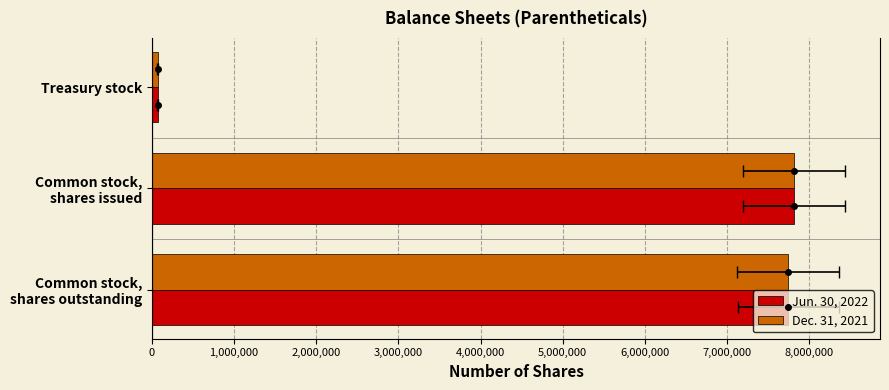

What is the total value across all series at Common stock, shares outstanding?

15488728